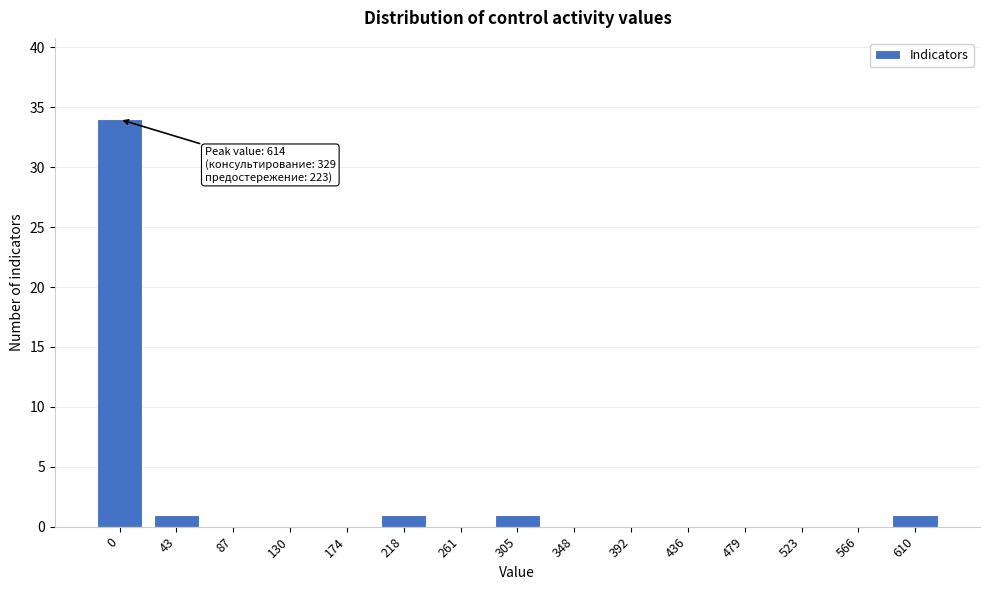

Reading left to right, transcribe all the data shown in this chart.

0=34	43=1	87=0	130=0	174=0	218=1	261=0	305=1	348=0	392=0	436=0	479=0	523=0	566=0	610=1